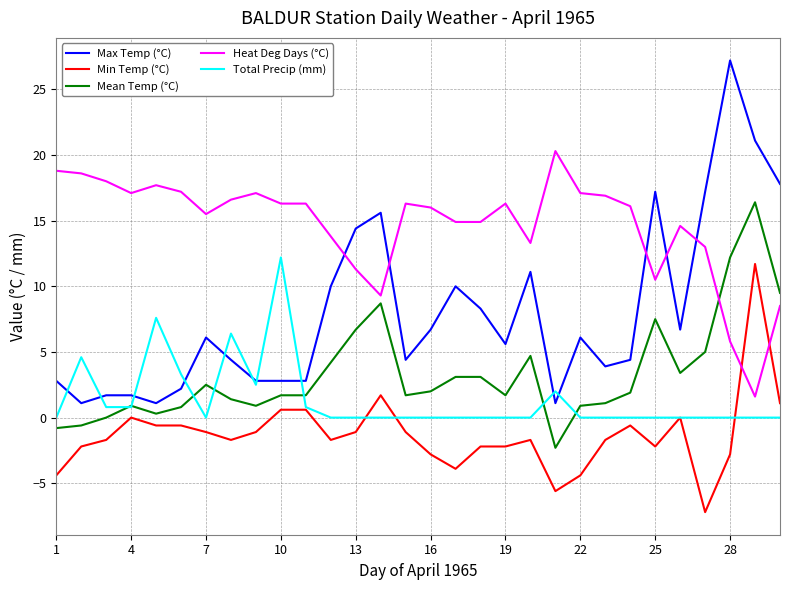

Which series has the widest spread of values?

Max Temp (°C)